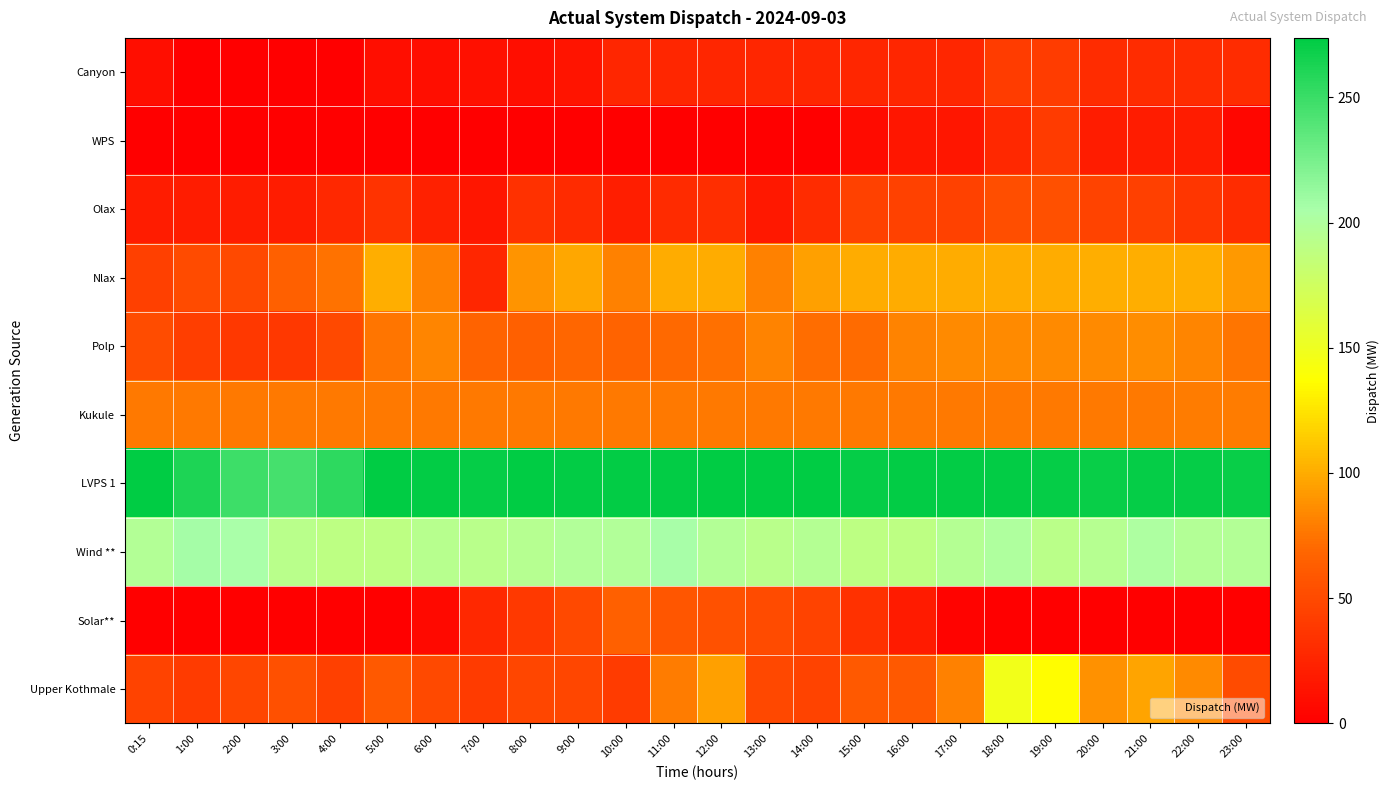

How many categories are shown in the chart?

24